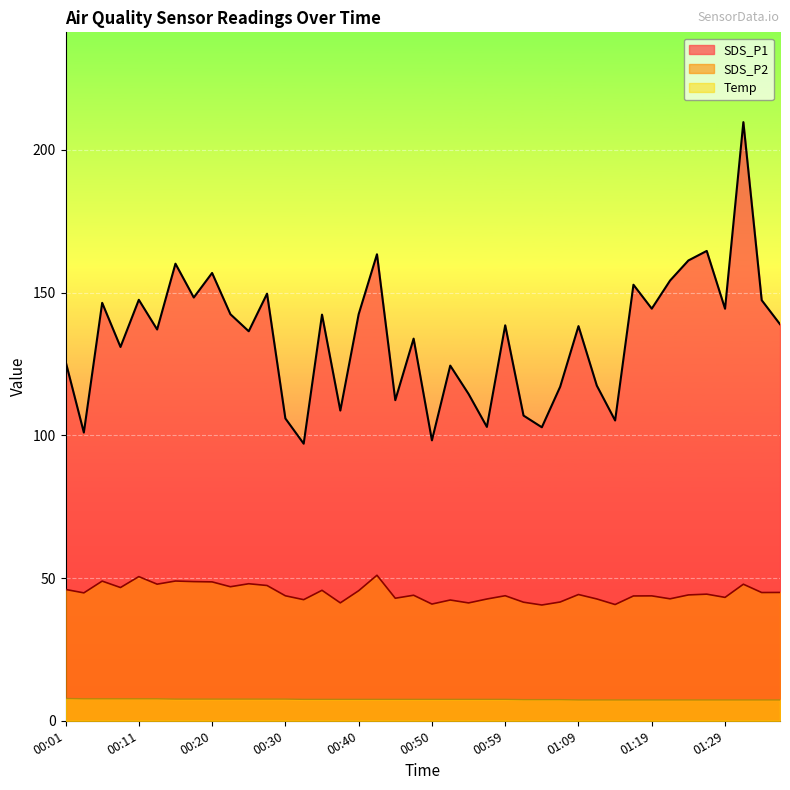

At which label does SDS_P1 reach its minimum?

00:33